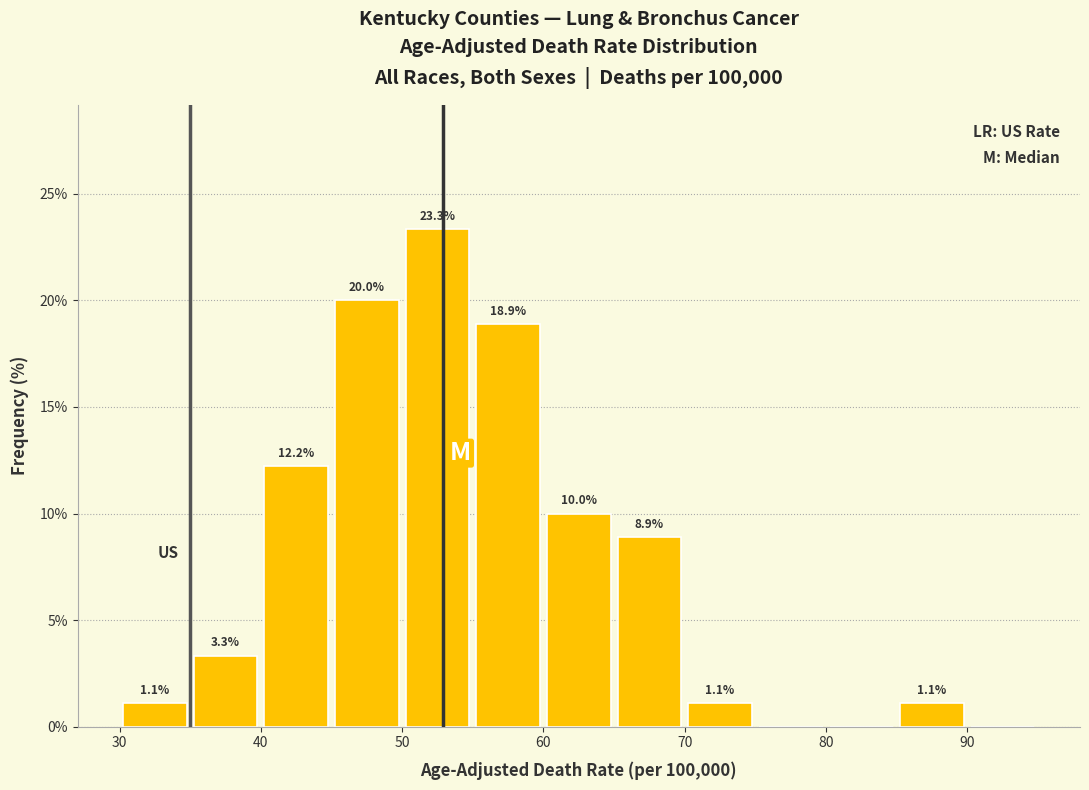

Which range on the x-axis has the tallest bar?

50 to 55